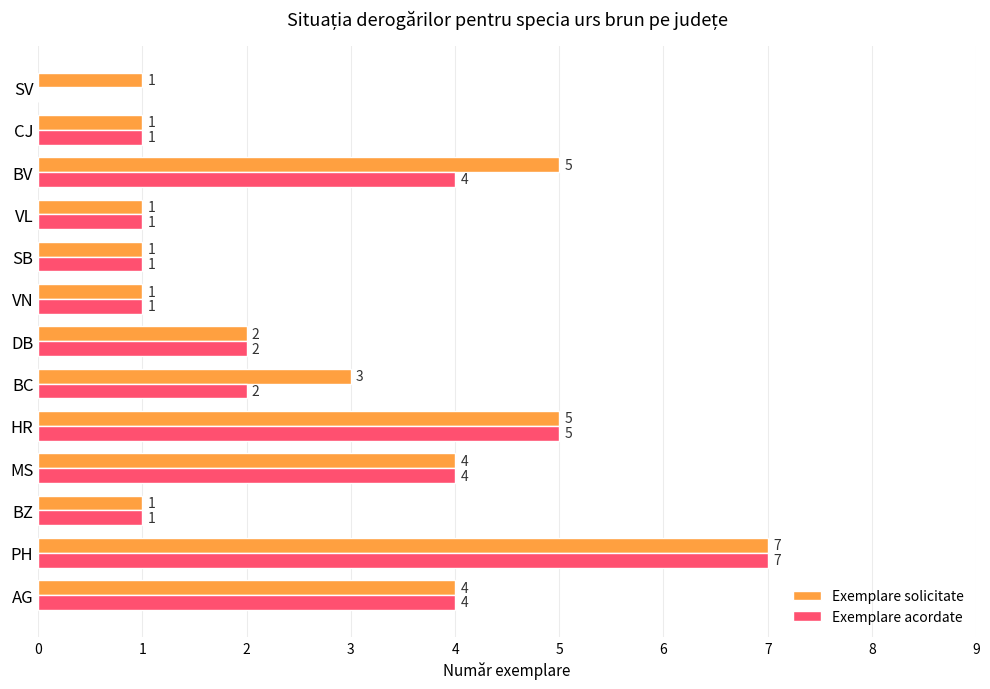

Which series has the largest total across all categories?

Exemplare solicitate